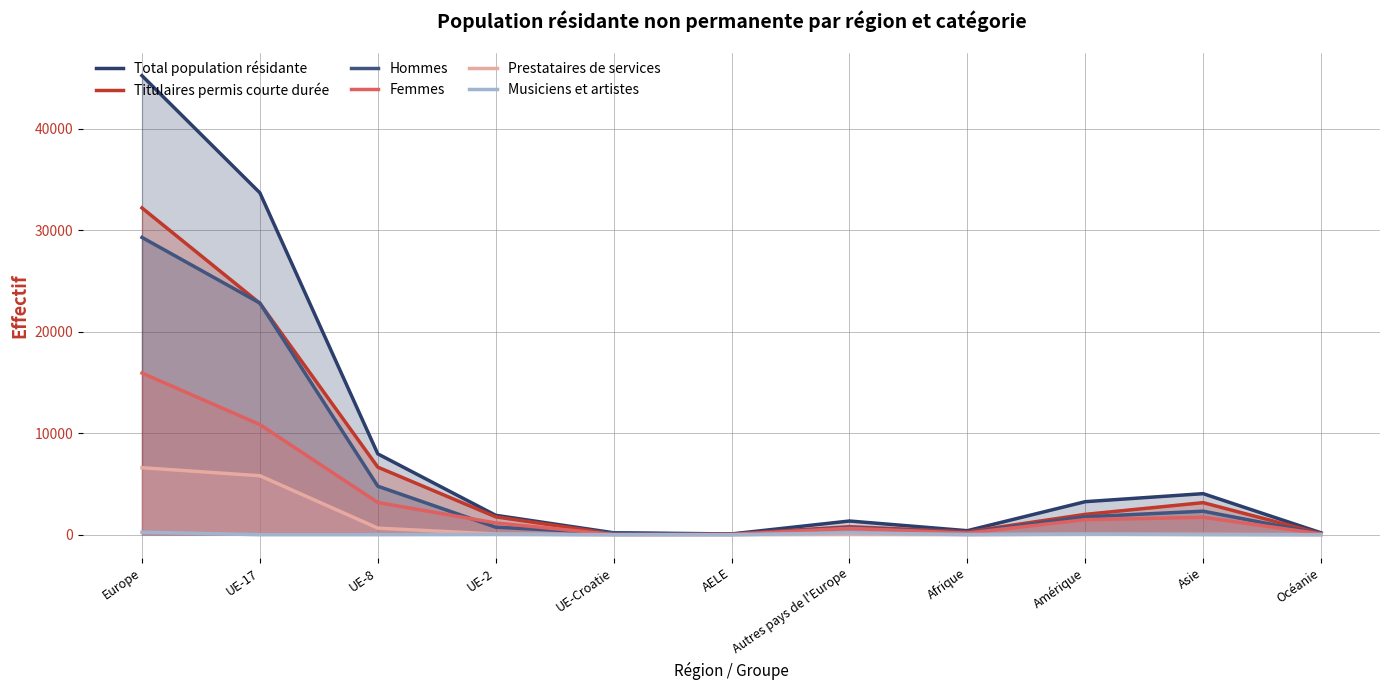

Between UE-17 and Afrique, which series saw the biggest shift?

Total population résidante